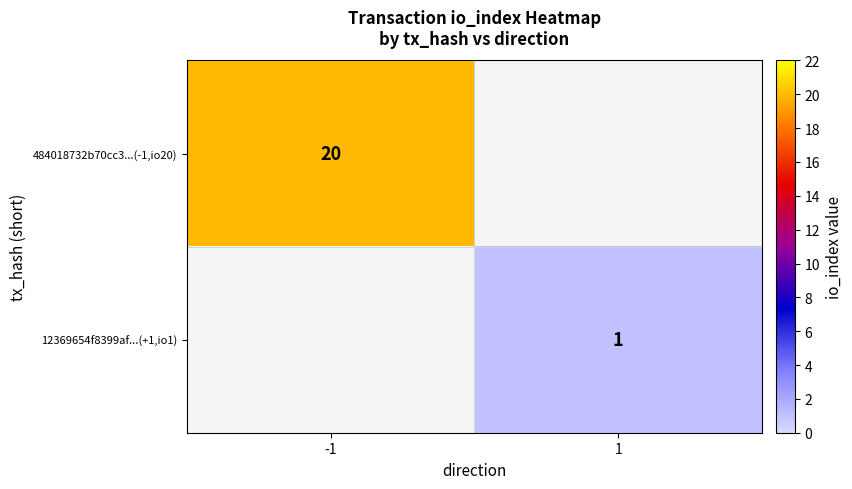

The 12369654f8399af...(+1,io1) series shows 1 at 1. True or false?

True